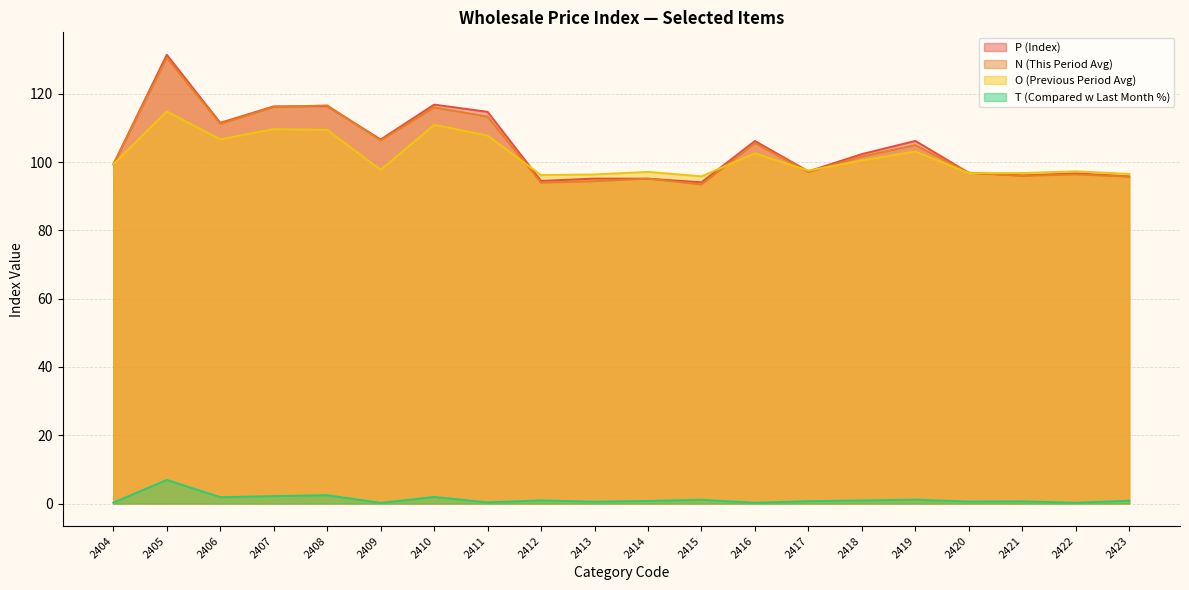

True or false: T (Compared w Last Month %) and P (Index) cross at least once.

False